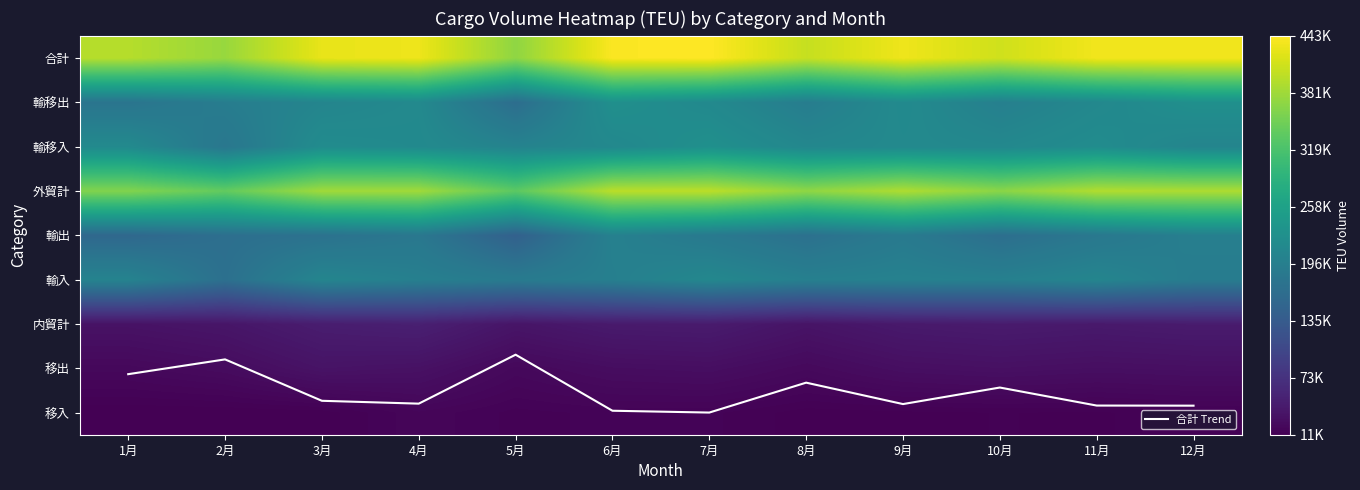

The value of 輸入 at 3月 is 102847.7. True or false?

False